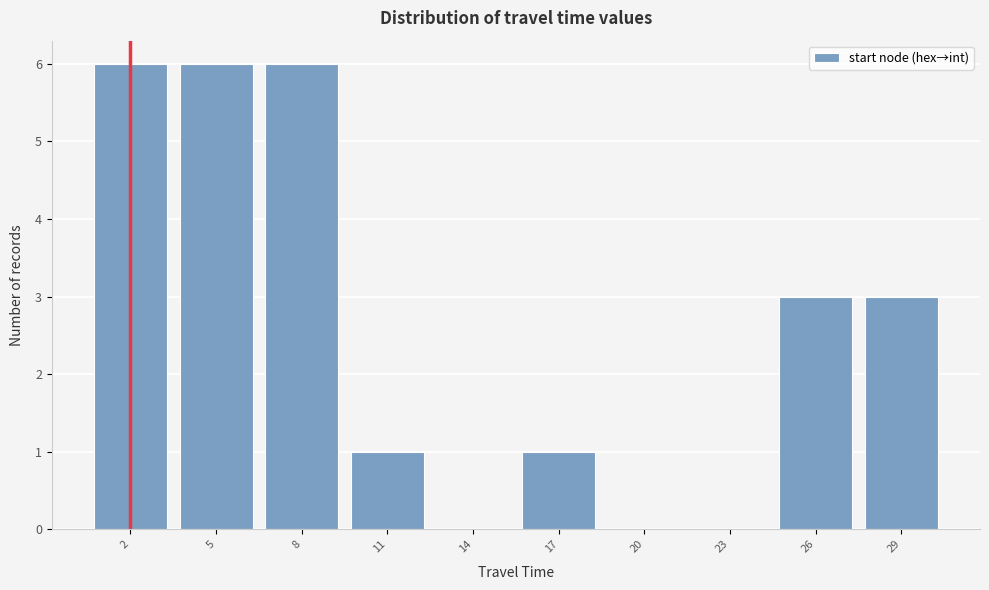

Reading left to right, transcribe all the data shown in this chart.

2=6	5=6	8=6	11=1	14=0	17=1	20=0	23=0	26=3	29=3